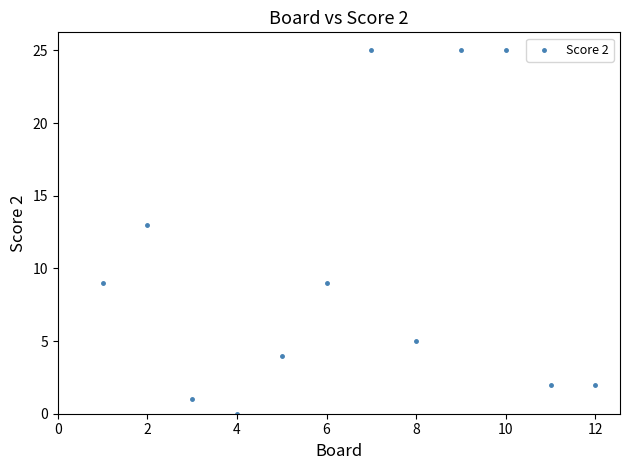

What is the average X value?

6